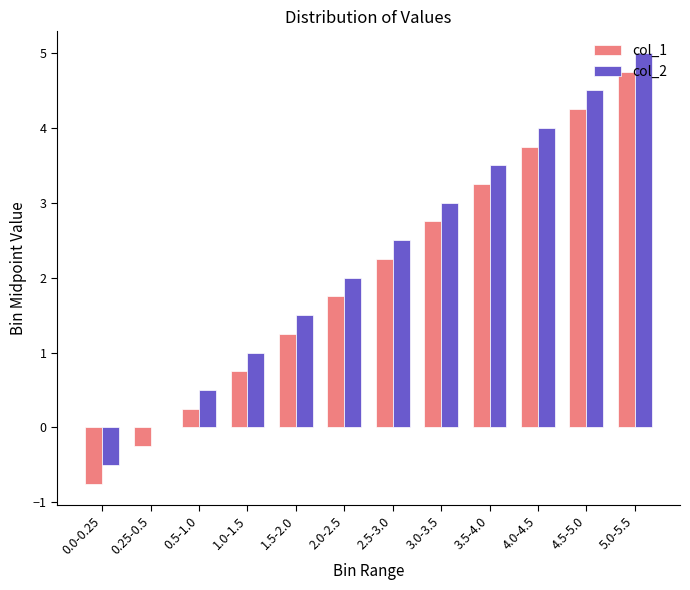

True or false: col_2 has a value of 1.0 at 1.0-1.5.

True